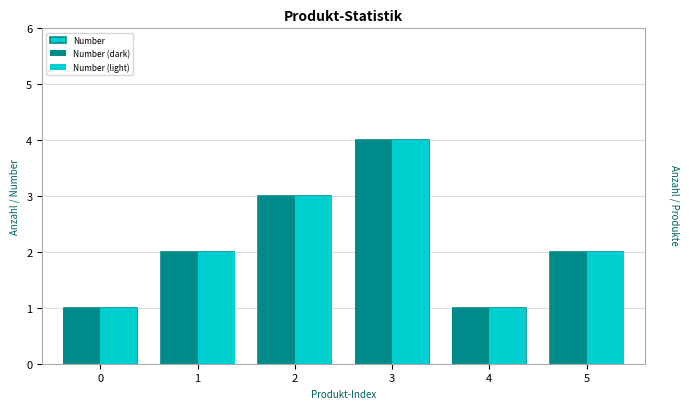

What is the difference between the Number values at 5 and 4?

1